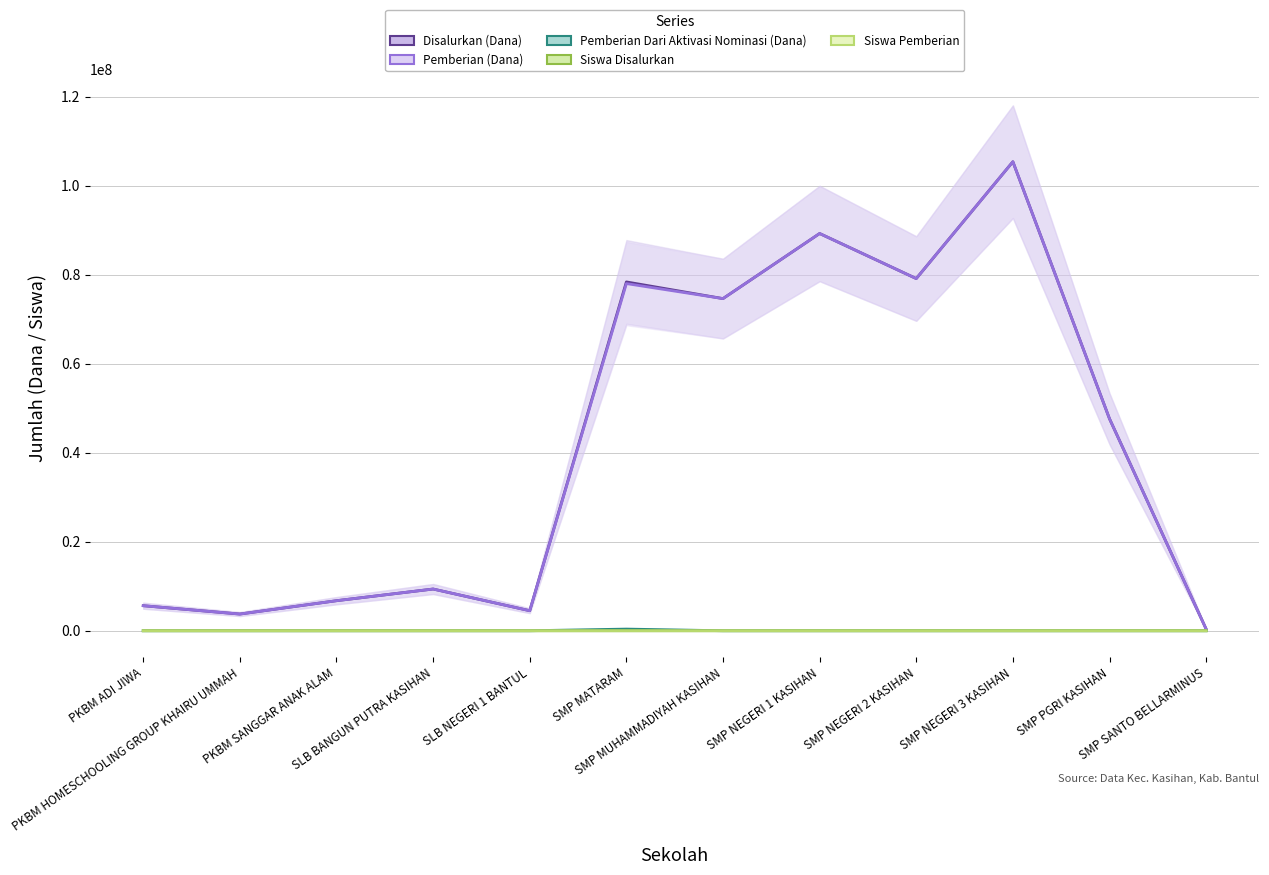

Does the chart have visible grid lines?

Yes